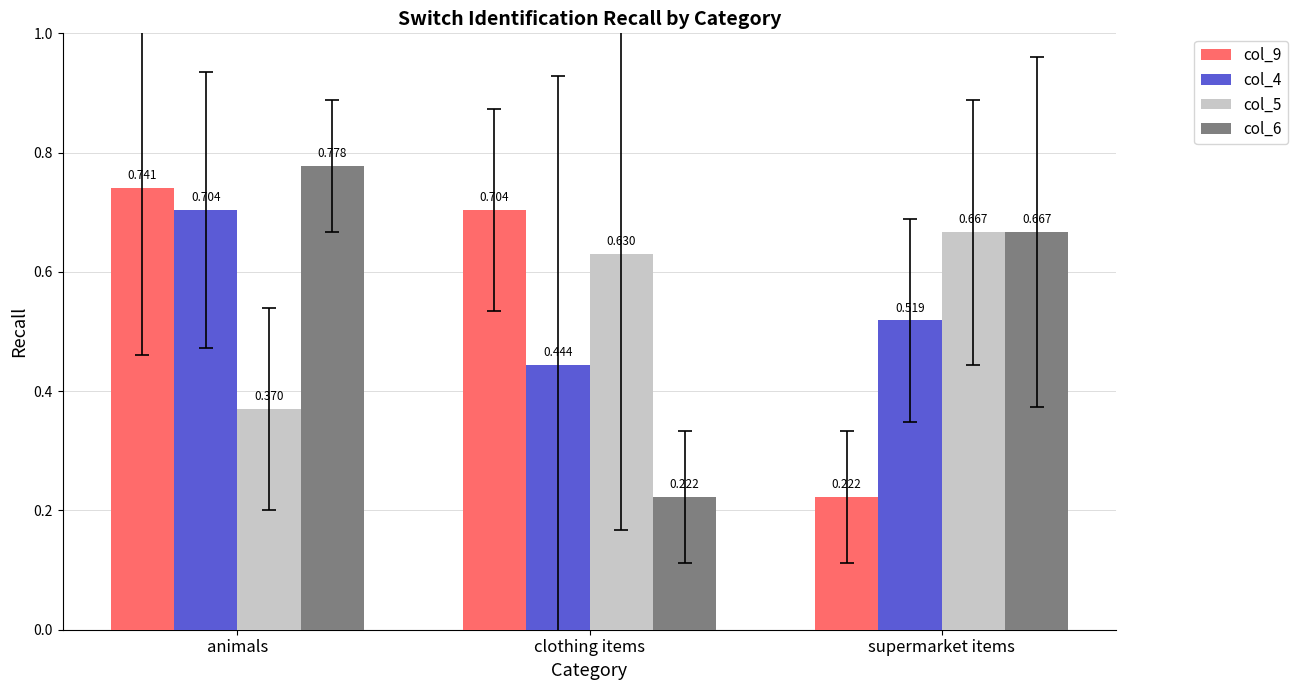

What is the label of the 2nd bar from the right?

clothing items